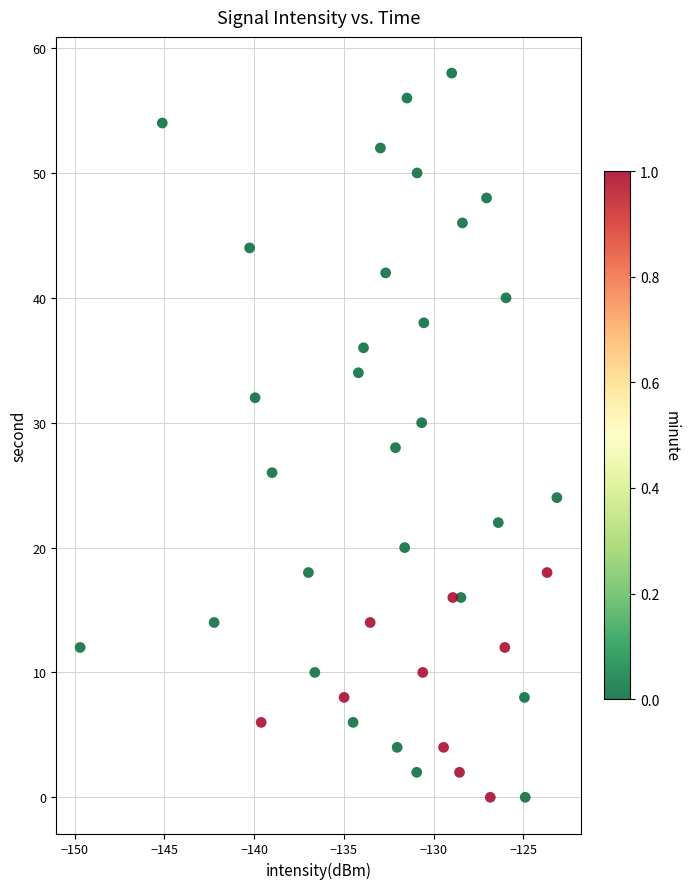

What is the range of Y values (max minus min)?

58